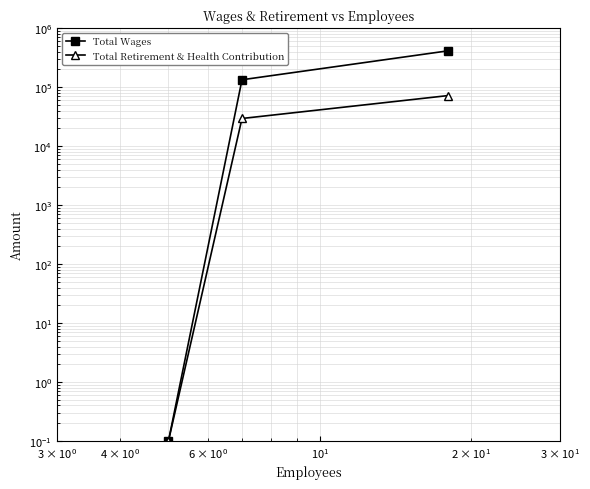

How many distinct data groups are displayed?

2